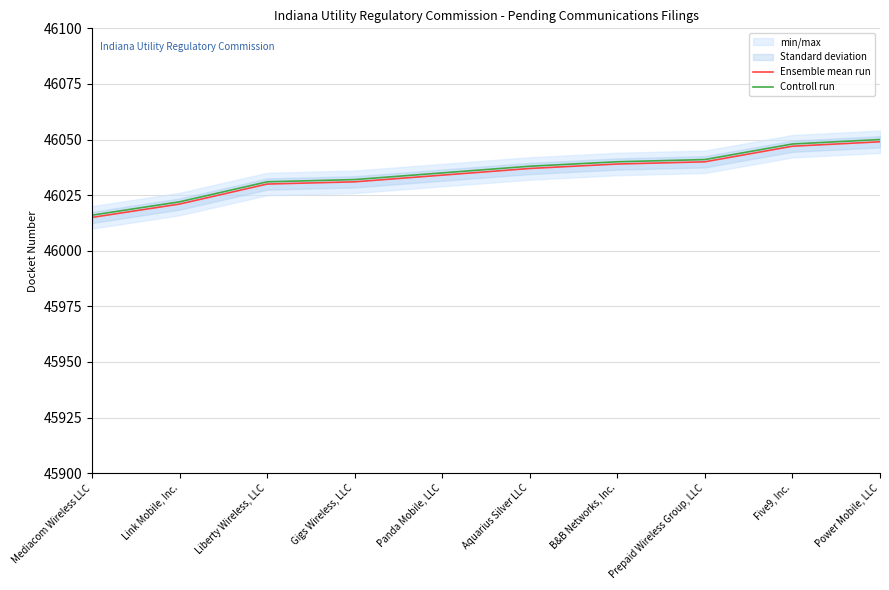

What is the total value across all series at Prepaid Wireless Group, LLC?

92081.0